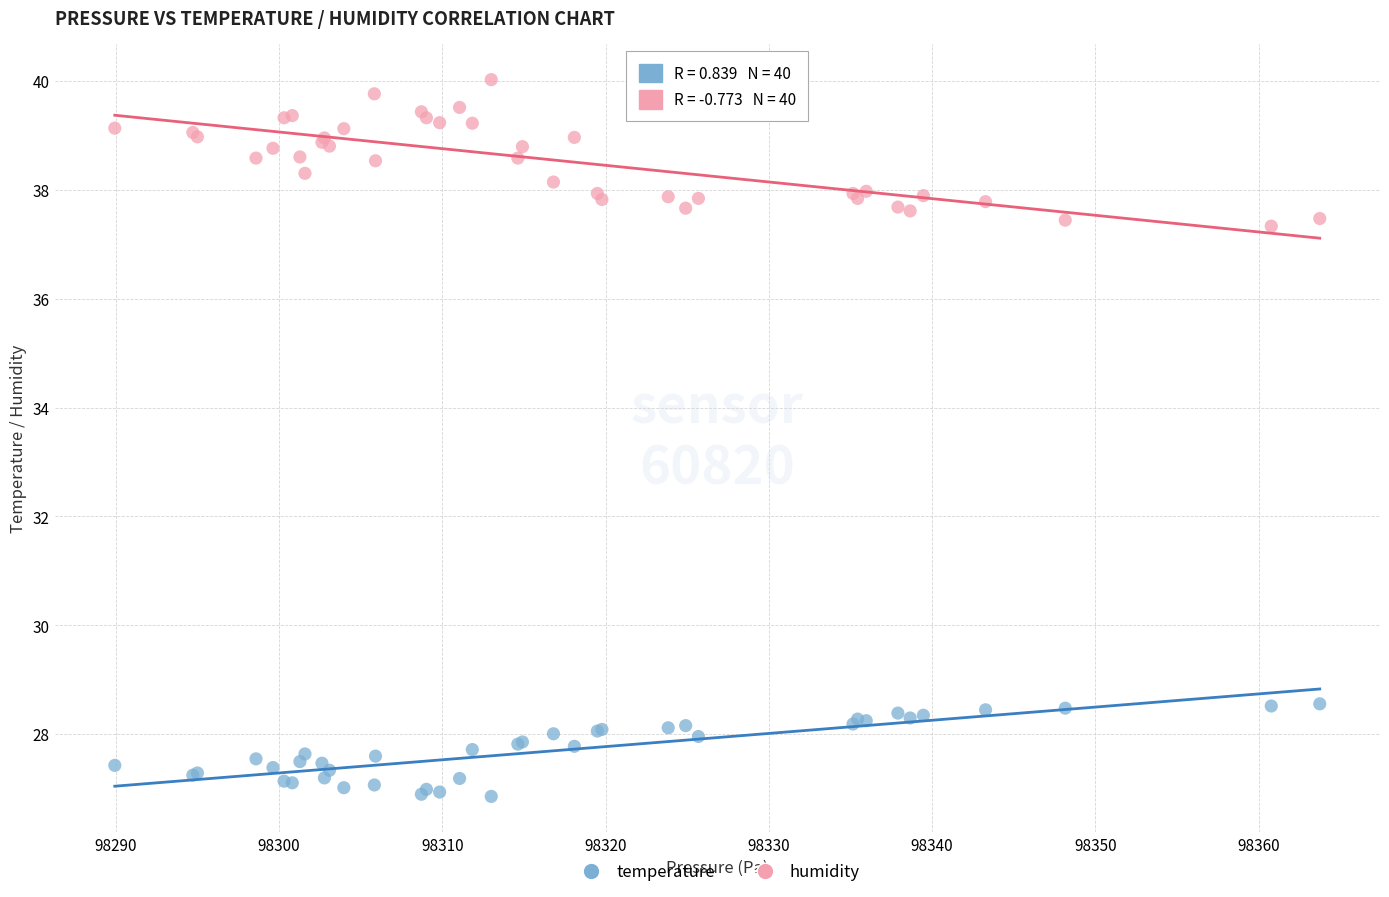

Which series has the widest spread of Y values?

humidity